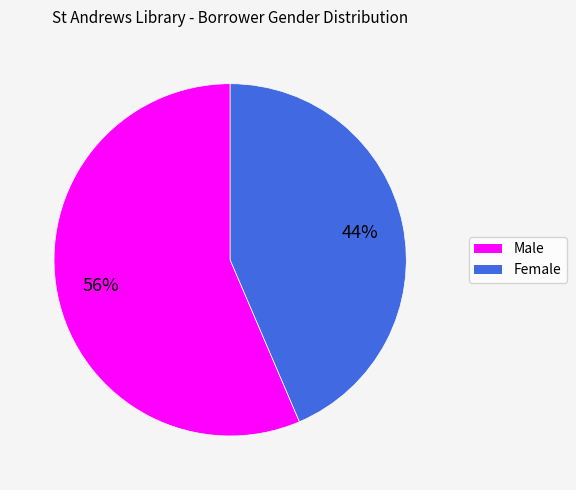

How many slices are in this pie chart?

2